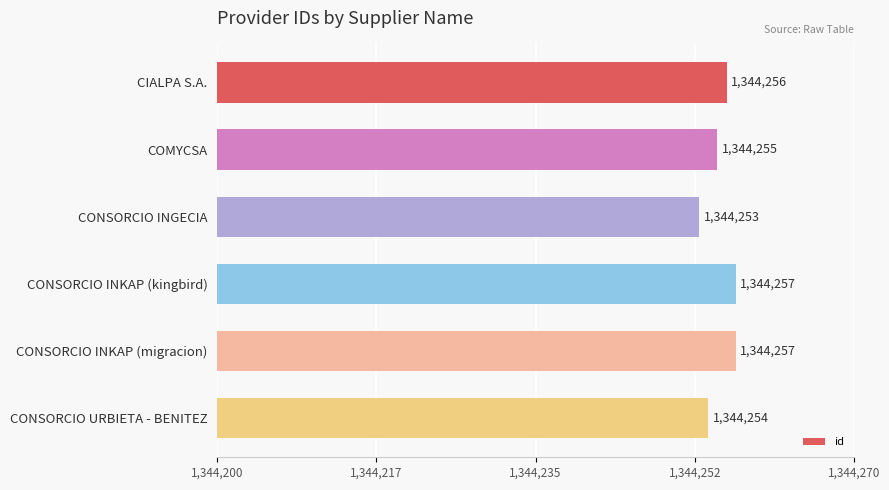

At which label is the value closest to 1344255?

COMYCSA